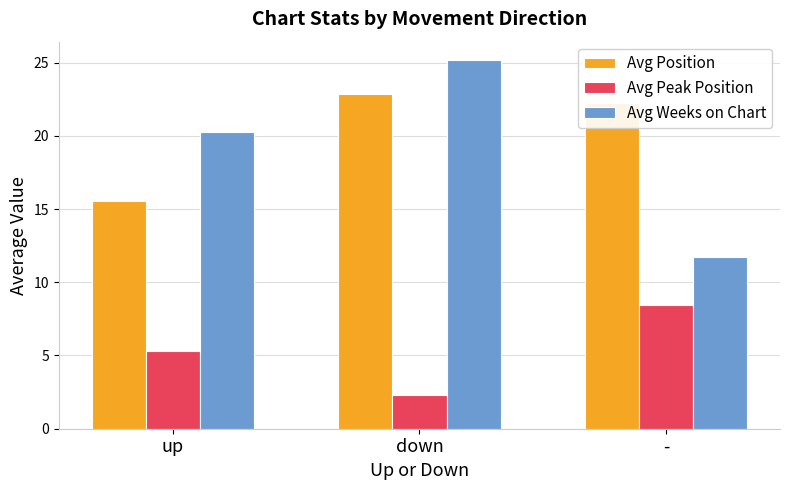

Which category has the highest value across all series?

down